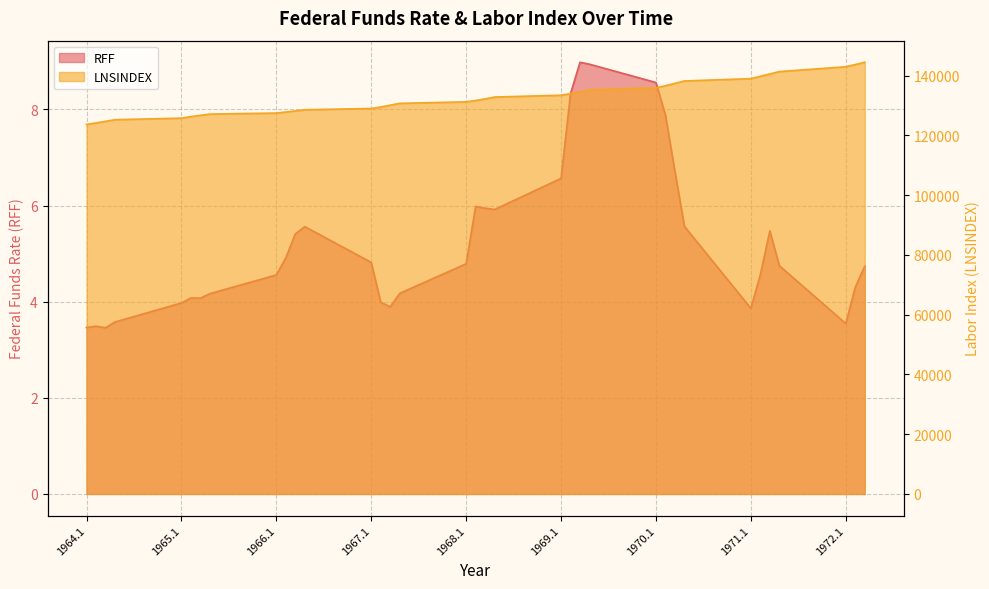

Reading right to left, list all the values displayed in this chart.

RFF: 4.7	4.3	3.5	4.7	5.5	4.6	3.9	5.6	6.7	7.9	8.6	8.9	9.0	8.3	6.6	5.9	5.9	6.0	4.8	4.2	3.9	4.0	4.8	5.6	5.4	4.9	4.6	4.2	4.1	4.1	4.0	3.6	3.5	3.5	3.5
LNSINDEX: 144522.7	143758.7	143005.3	141401.7	140602.7	139827.3	139033.7	138260.3	137456.0	136676.7	135949.7	135246.7	134595.0	134020.3	133476.0	132880.0	132250.0	131712.3	131267.0	130757.3	130165.7	129527.0	129043.7	128617.0	128233.7	127868.7	127511.3	127169.3	126745.0	126324.7	125814.0	125289.0	124739.3	124203.0	123708.0